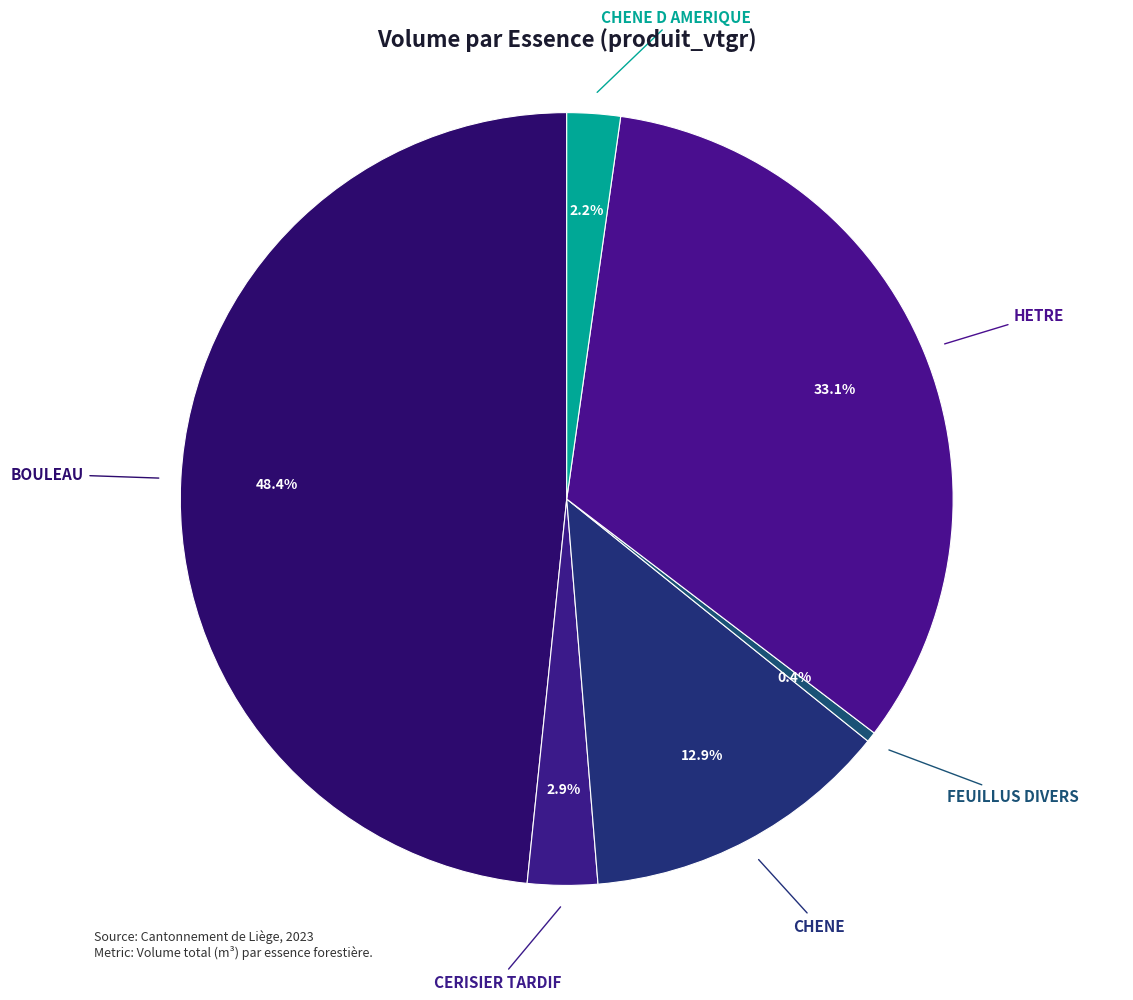

Does any single category account for the majority?

No